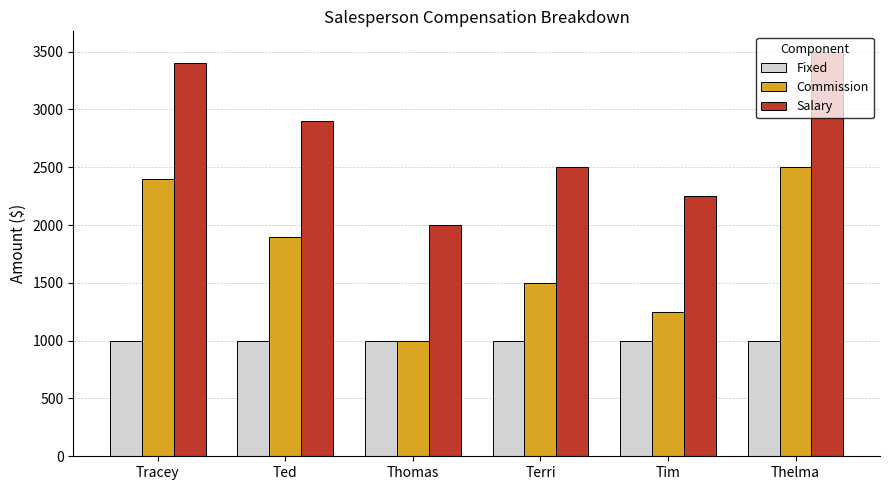

What is the difference between the highest and lowest values at Thelma?

2500